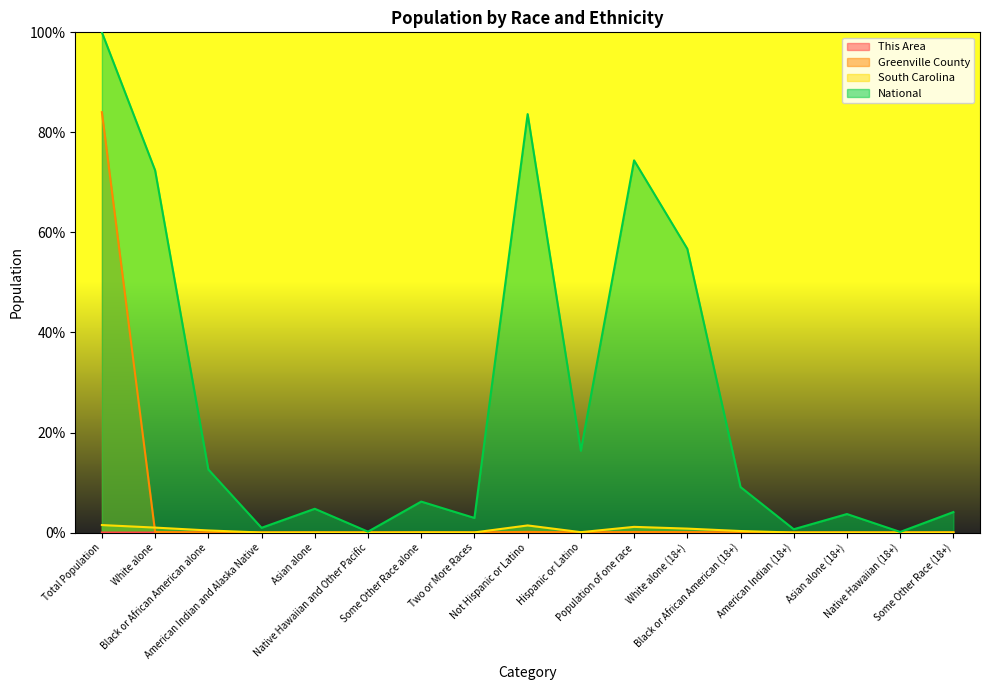

At how many categories does at least one series exceed 53?

5